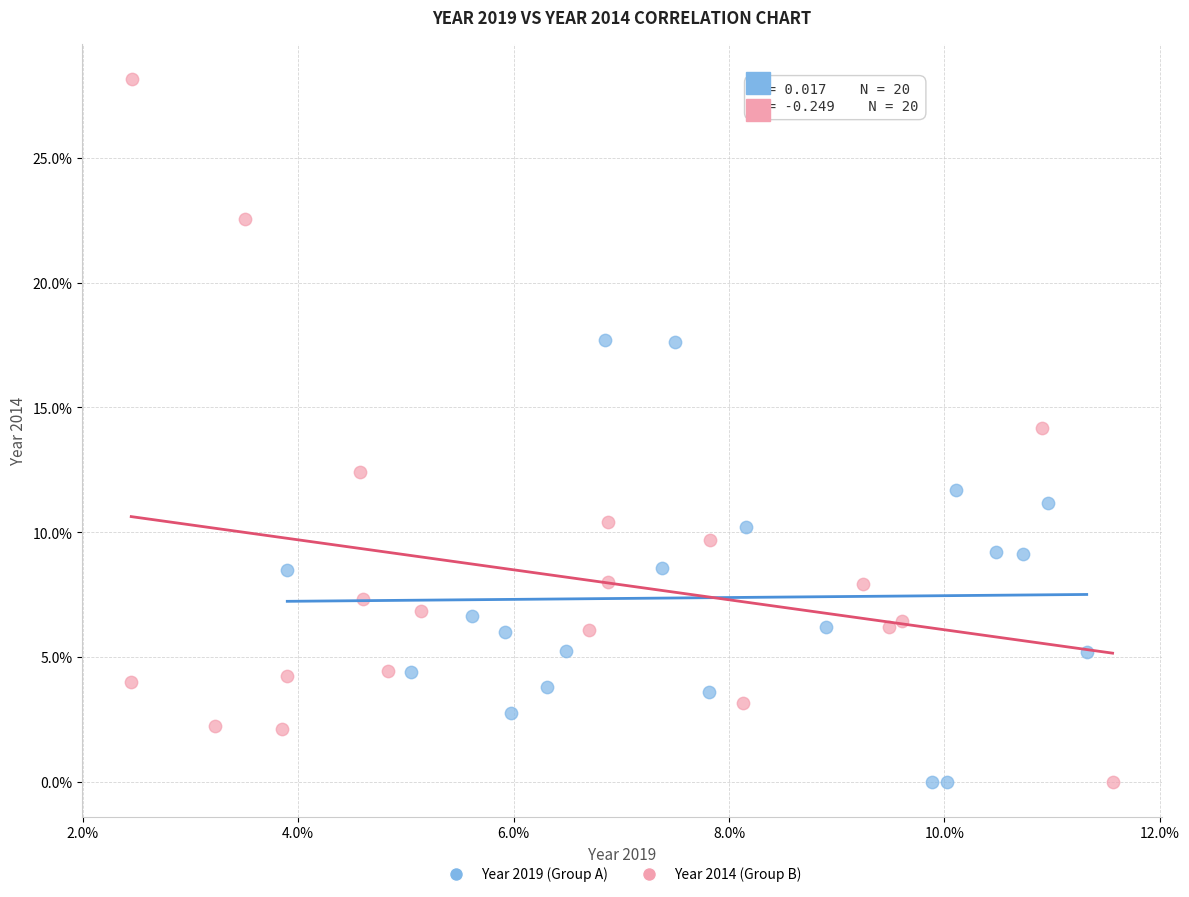

Which series reaches the maximum Y coordinate?

Year 2014 (Group B)